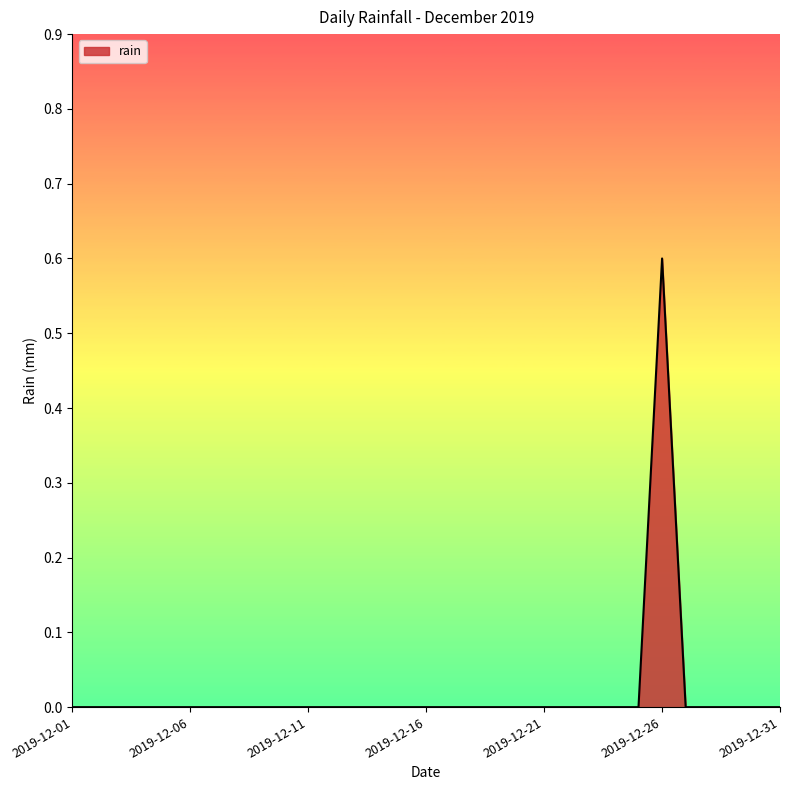

What is the sum of all values?

0.6